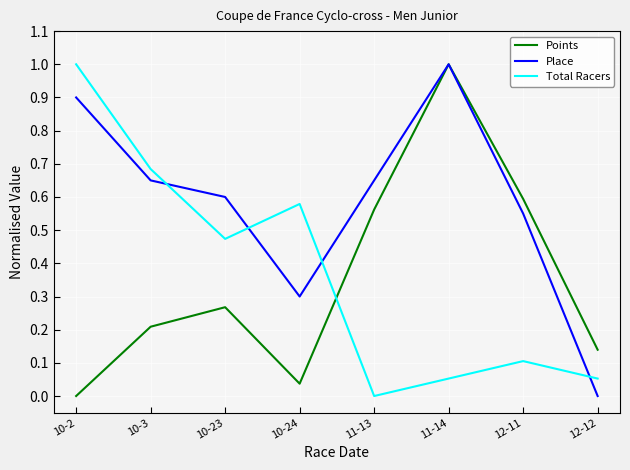

Between 10-3 and 11-14, which series saw the biggest shift?

Points